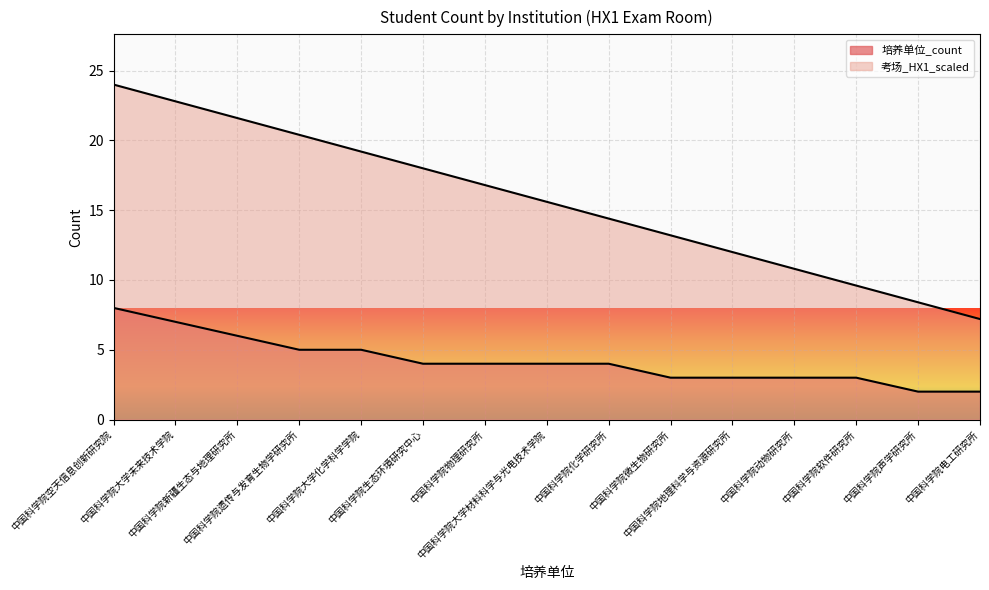

At which category does the chart reach its minimum across all series?

中国科学院声学研究所